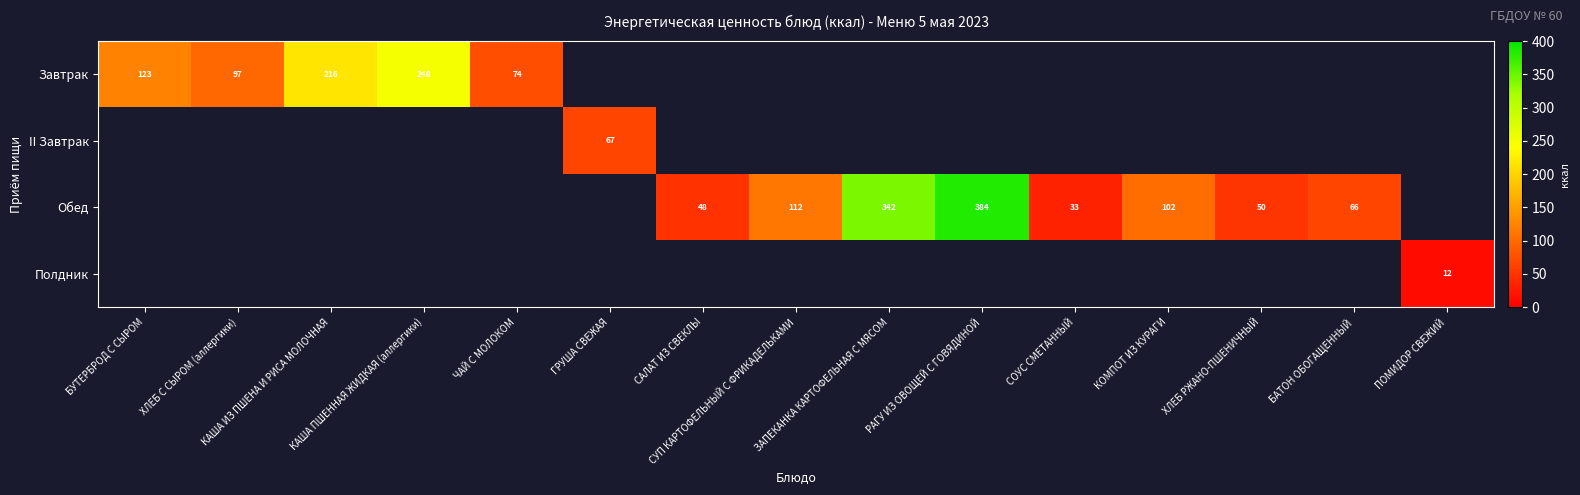

Which label corresponds to the smallest value in the chart?

ПОМИДОР СВЕЖИЙ